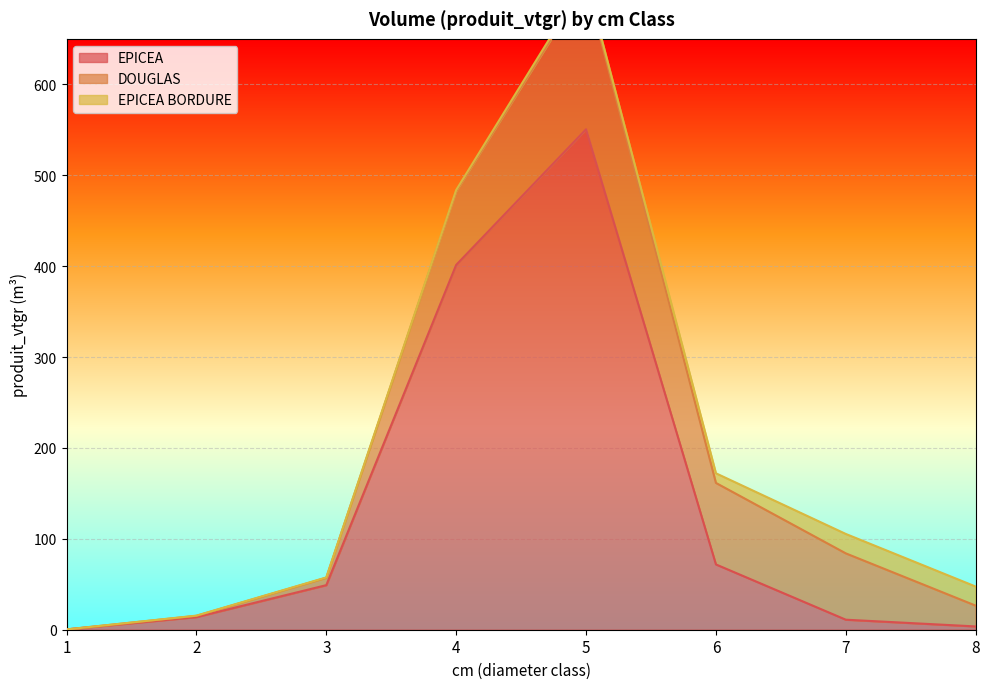

The value of EPICEA at 4 is 401.3. True or false?

True